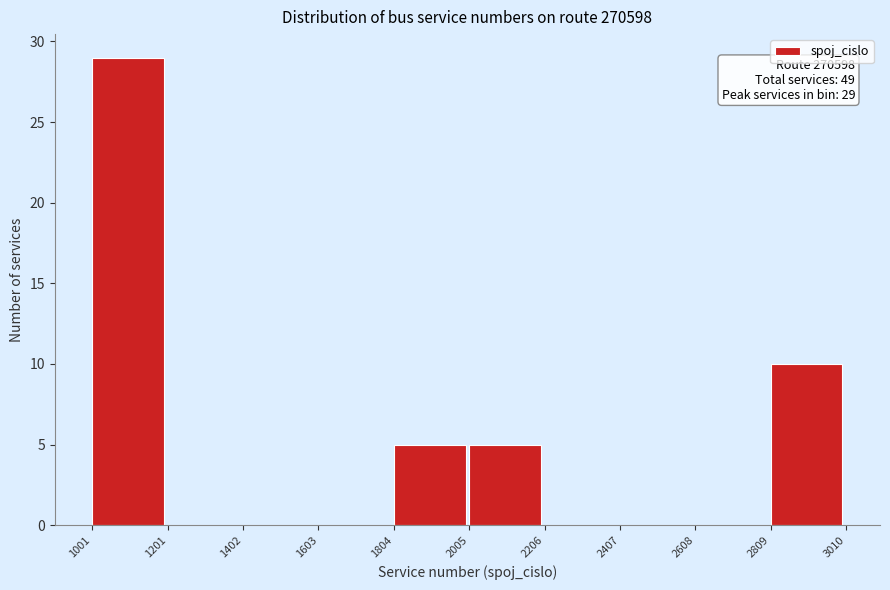

Over which range of the x-axis is the bar tallest?

1001 to 1201